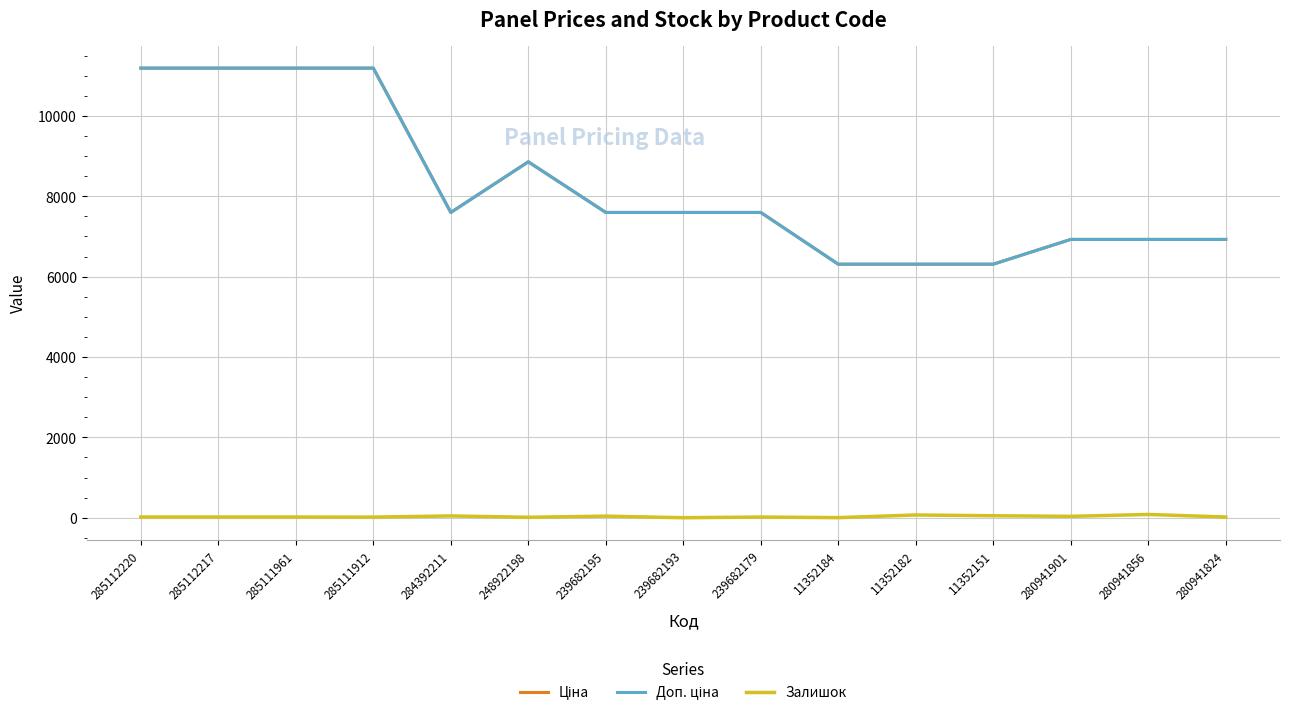

Reading left to right, list all the values displayed in this chart.

Ціна: 285112220=11188.2	285112217=11188.2	285111961=11188.2	285111912=11188.2	284392211=7596.5	248922198=8856.7	239682195=7596.5	239682193=7596.5	239682179=7596.5	11352184=6308.8	11352182=6308.8	11352151=6308.8	280941901=6925.7	280941856=6925.7	280941824=6925.7
Доп. ціна: 285112220=11188.2	285112217=11188.2	285111961=11188.2	285111912=11188.2	284392211=7596.5	248922198=8856.7	239682195=7596.5	239682193=7596.5	239682179=7596.5	11352184=6308.8	11352182=6308.8	11352151=6308.8	280941901=6925.7	280941856=6925.7	280941824=6925.7
Залишок: 285112220=17.0	285112217=17.0	285111961=17.0	285111912=15.0	284392211=44.0	248922198=11.0	239682195=39.0	239682193=0.0	239682179=17.0	11352184=2.0	11352182=68.0	11352151=49.0	280941901=34.0	280941856=81.0	280941824=17.0